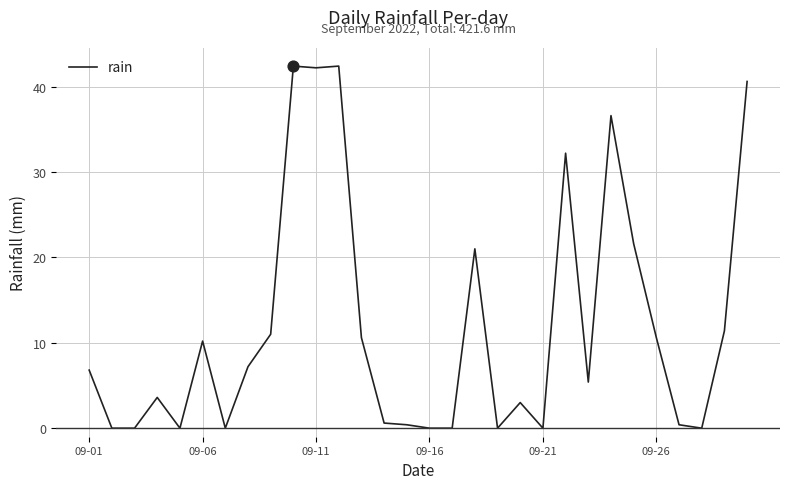

What is the maximum value shown in the chart?

42.4